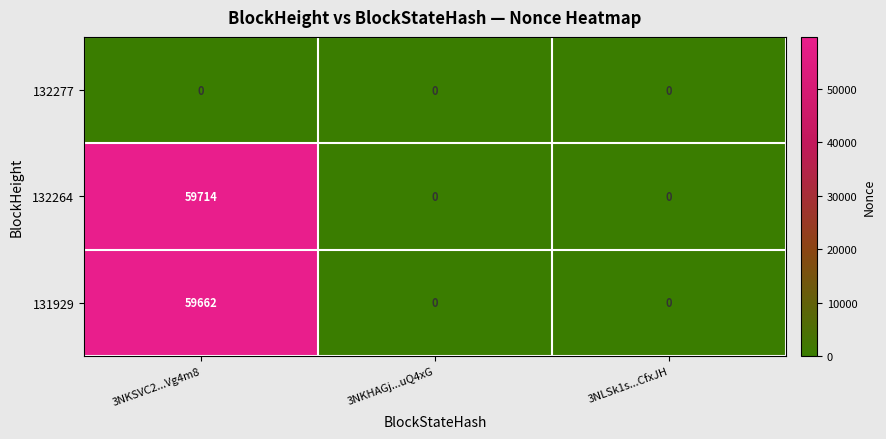

Reading left to right, extract all data points from this chart.

132277: 3NKSVC2...Vg4m8=0	3NKHAGj...uQ4xG=0	3NLSk1s...CfxJH=0
132264: 3NKSVC2...Vg4m8=59714	3NKHAGj...uQ4xG=0	3NLSk1s...CfxJH=0
131929: 3NKSVC2...Vg4m8=59662	3NKHAGj...uQ4xG=0	3NLSk1s...CfxJH=0